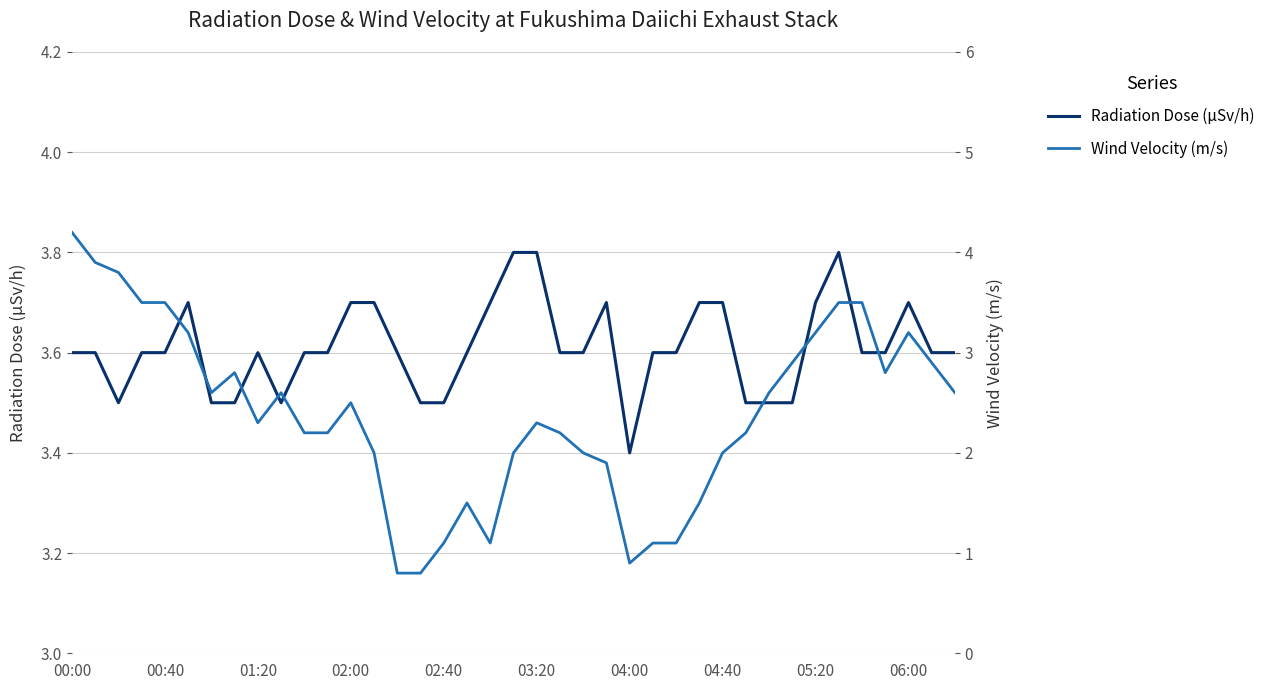

Rank the series by their average value, from highest to lowest.

Radiation Dose (μSv/h), Wind Velocity (m/s)